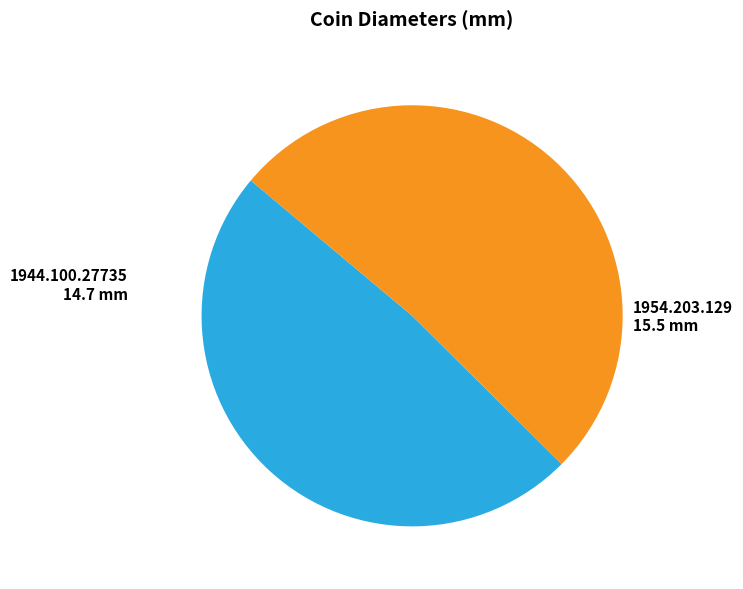

Is there any slice that represents more than half of the pie?

Yes